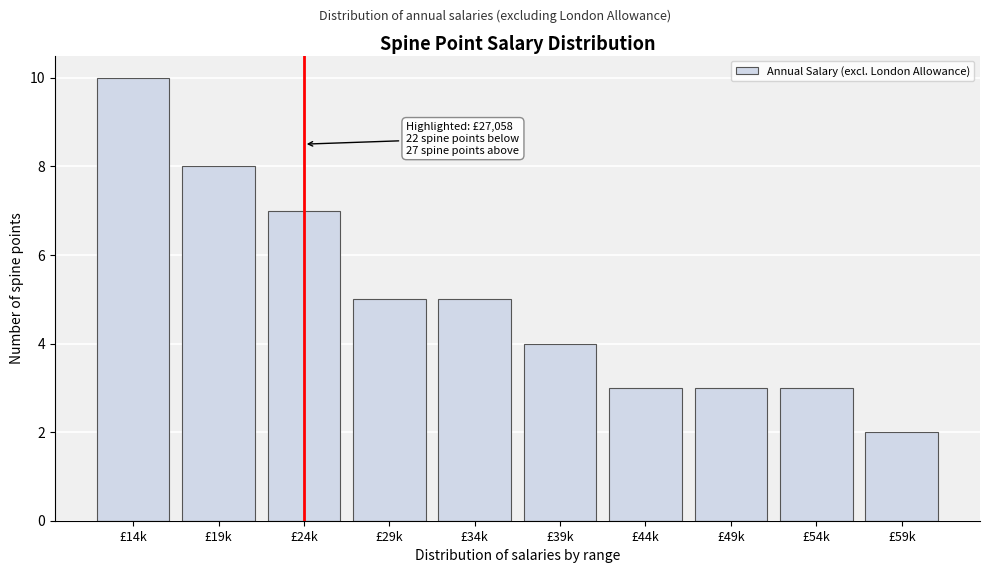

Reading left to right, transcribe all the data shown in this chart.

10	8	7	5	5	4	3	3	3	2